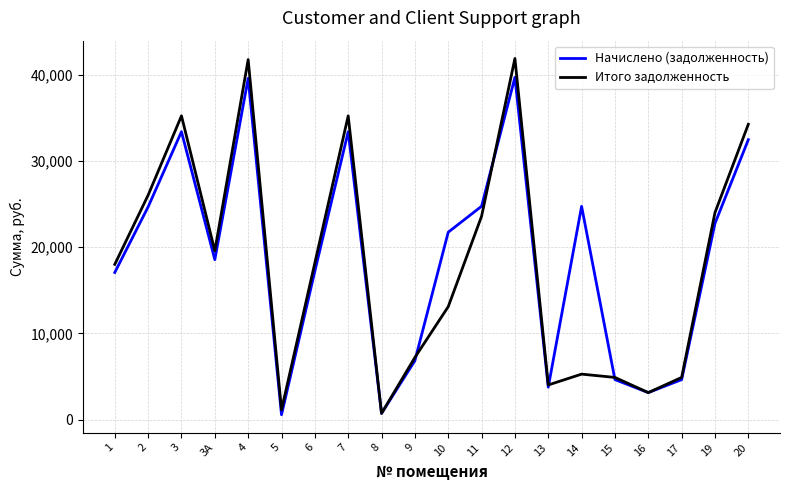

What is the difference between the Начислено (задолженность) values at 15 and 20?

27831.6